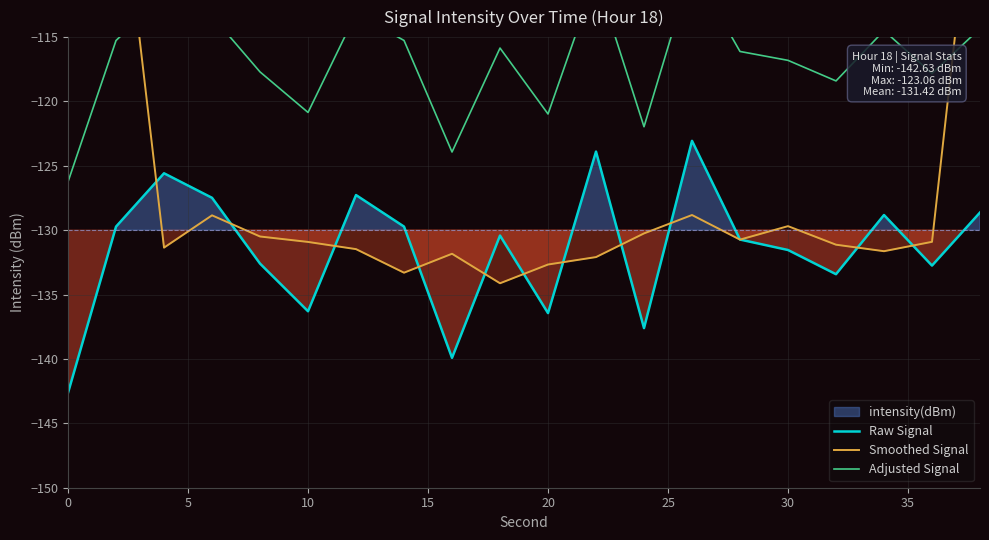

What is the maximum value for Raw Signal?

-123.1